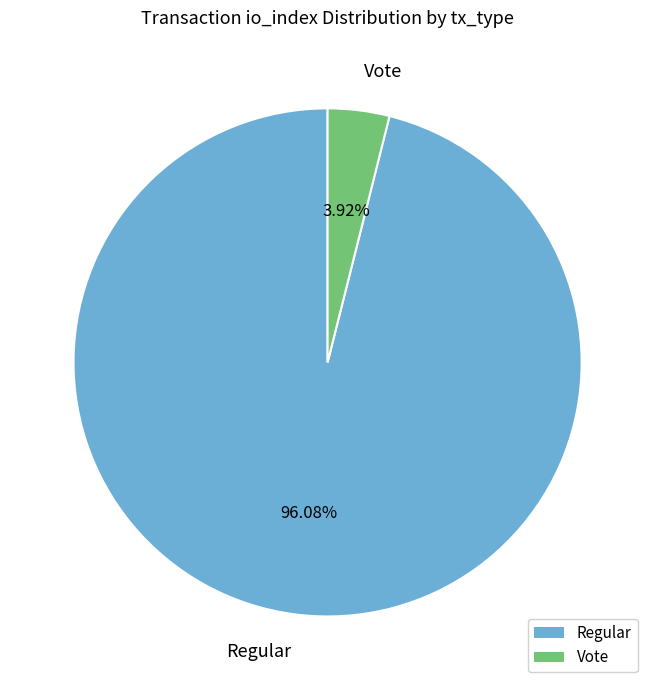

Which has a higher value, Vote or Regular?

Regular